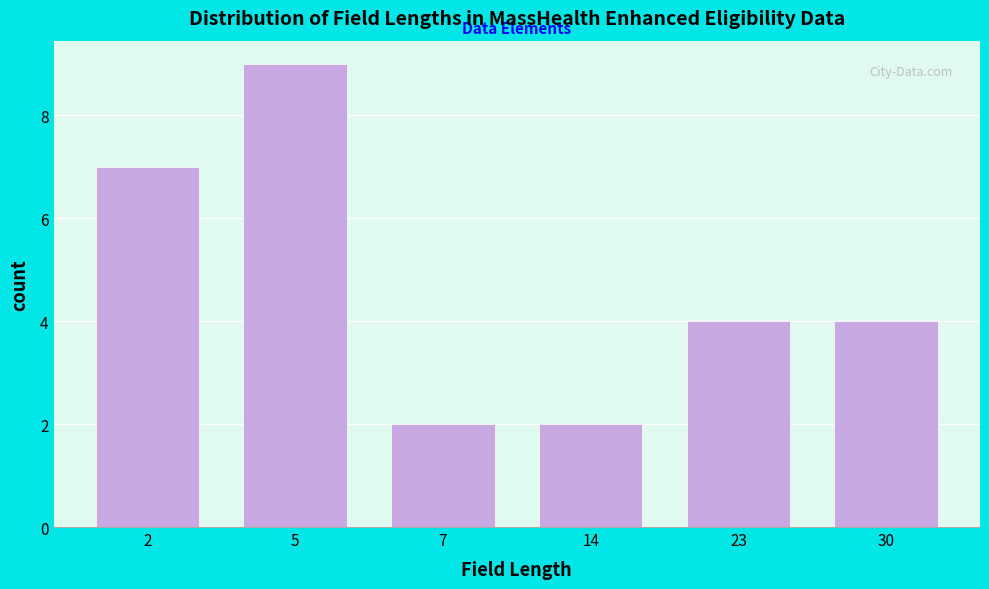

Reading left to right, list all the values displayed in this chart.

7	9	2	2	4	4